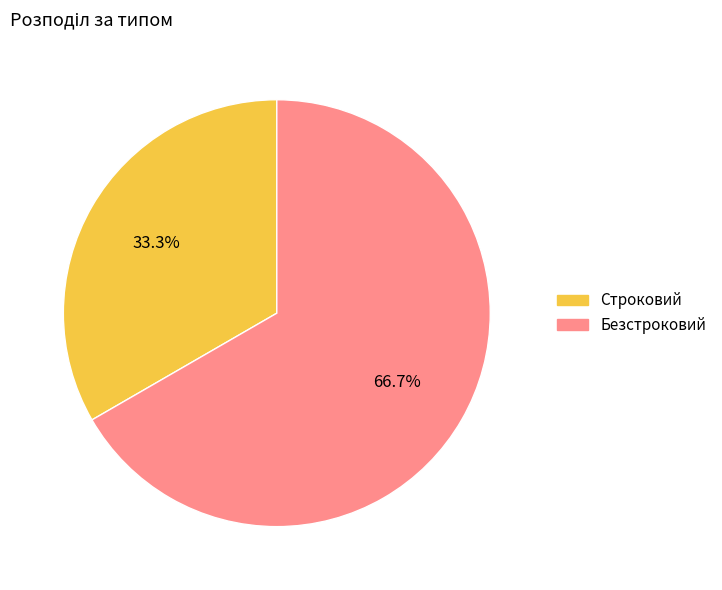

Which category has the biggest portion of the pie?

Безстроковий